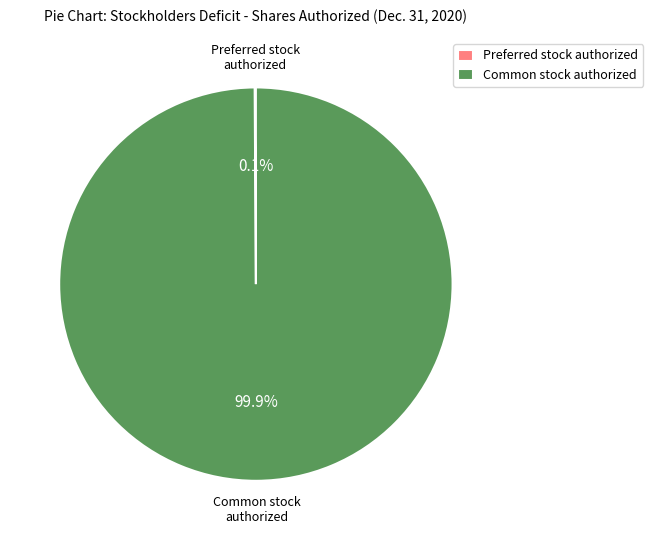

Which slice represents more than half of the pie?

Common stock authorized